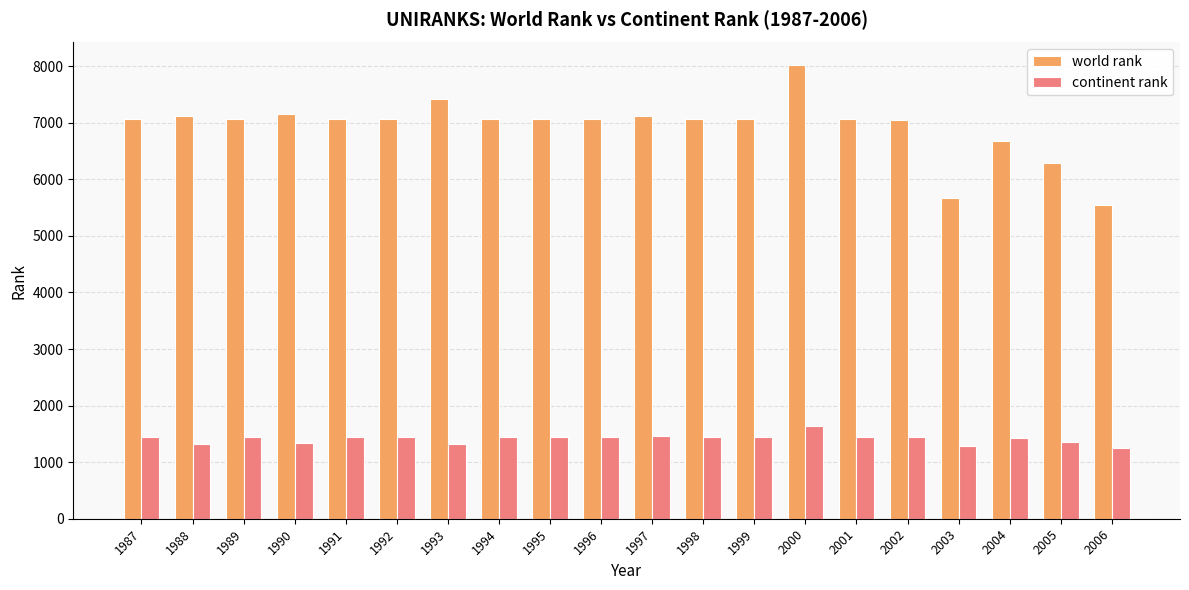

Which series has the largest total across all categories?

world rank